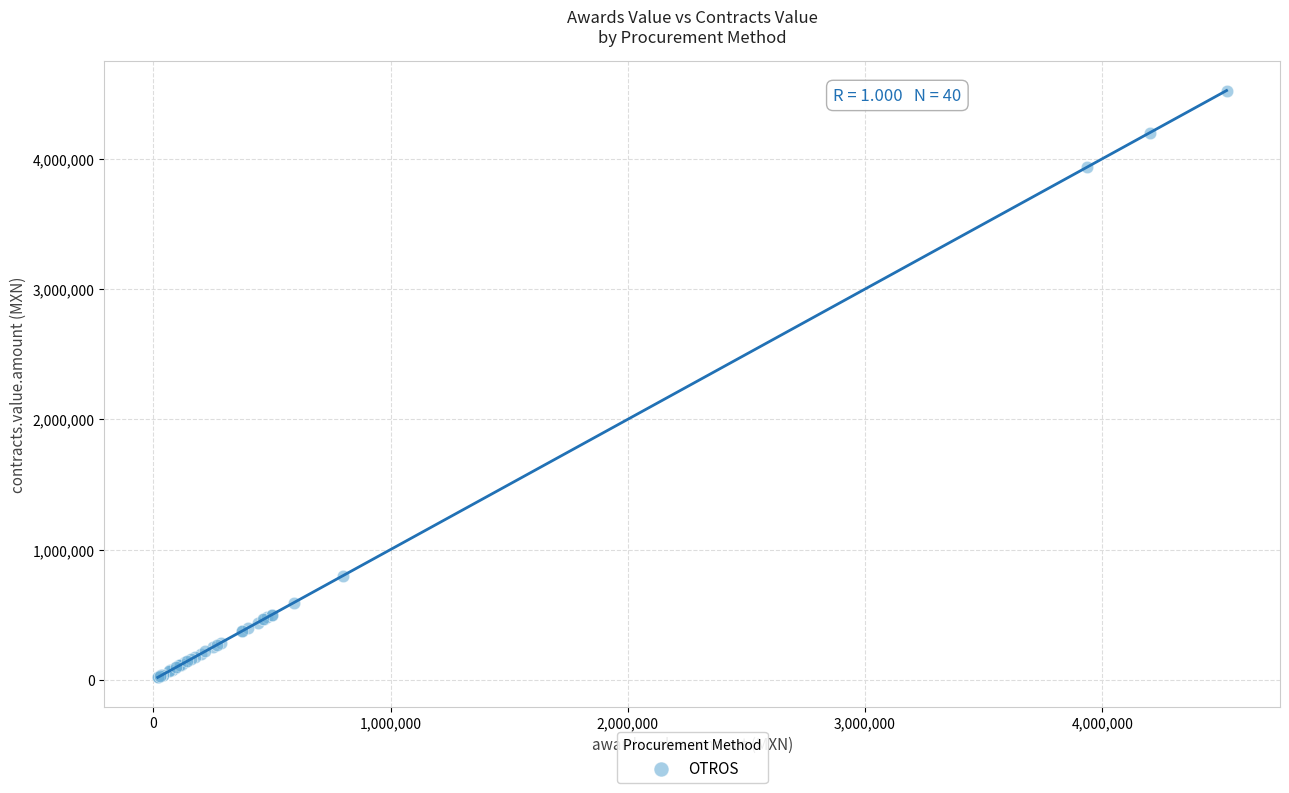

What Y value in the scatter plot is closest to 2271375?

800000.0